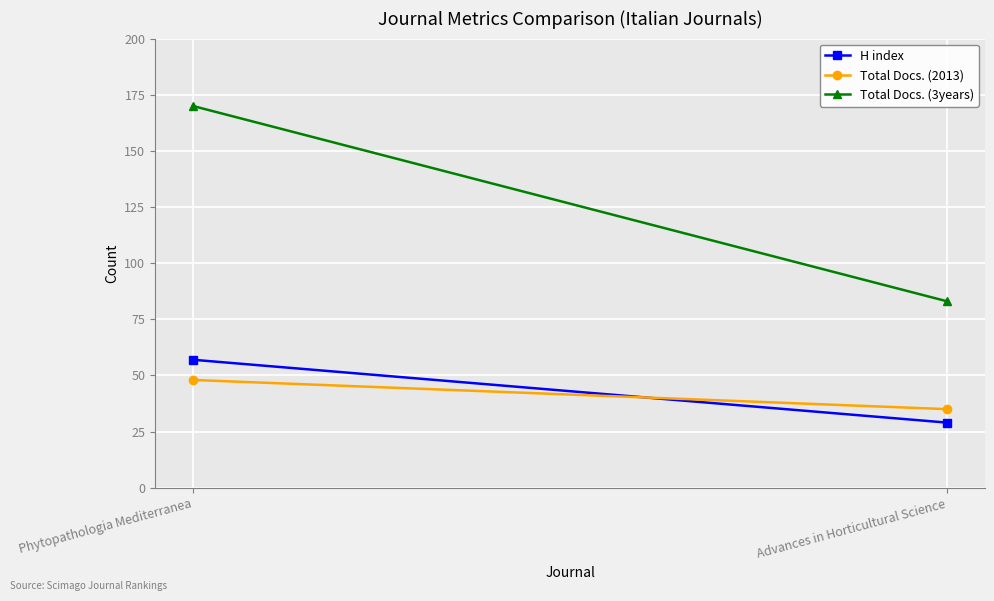

Count the Total Docs. (2013) values in the range 35 to 48.

2